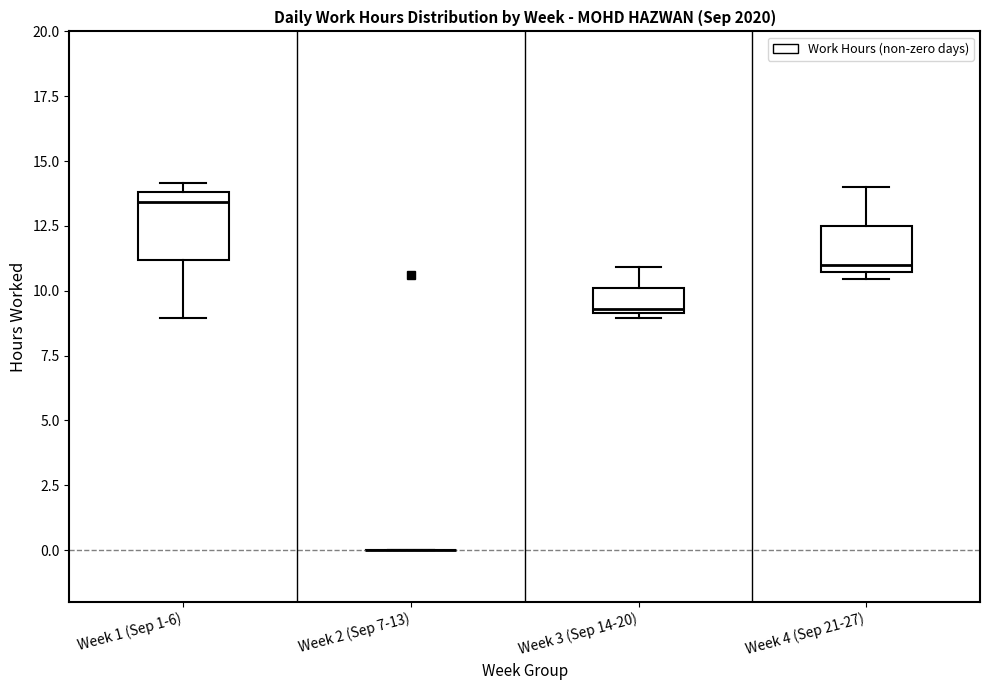

Reading left to right, read every box against the y-axis: the position of its median line, the range the box covers, and the ends of its whiskers. The values are not printed on the chart, so give them approximately, as read against the axis.

Week 1 (Sep 1-6): median 13.5, box 11.0 to 14.0, whiskers 9.0 to 14.0 (just above the box's upper edge)
Week 2 (Sep 7-13): box collapsed to a line at 0.0, whiskers 0.0 to 0.0
Week 3 (Sep 14-20): median 9.5, box 9.0 to 10.0, whiskers 9.0 (just below the box's lower edge) to 11.0
Week 4 (Sep 21-27): median 11.0, box 10.5 to 12.5, whiskers 10.5 (just below the box's lower edge) to 14.0